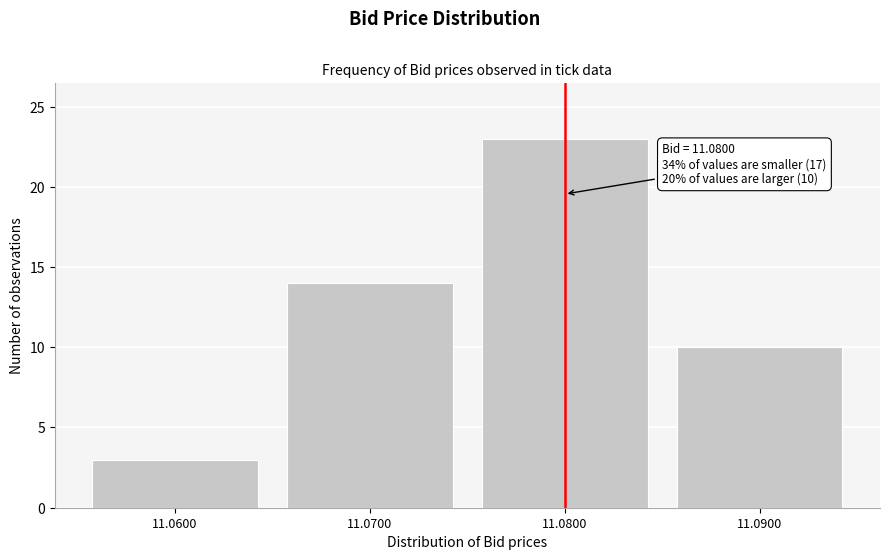

Which range on the x-axis has the tallest bar?

11.075 to 11.085